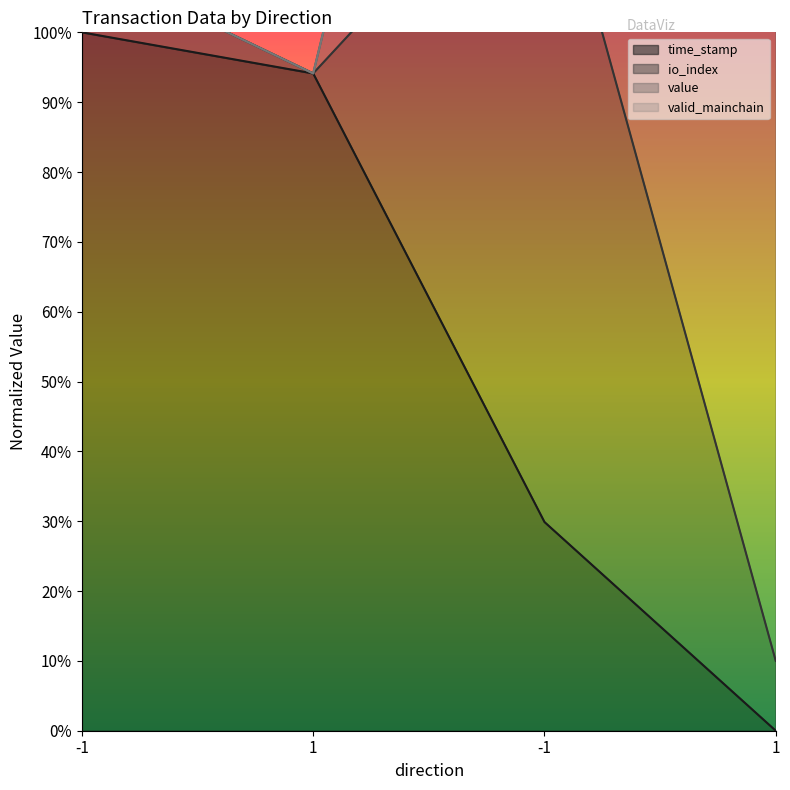

Between 1 and -1, which is larger?

1